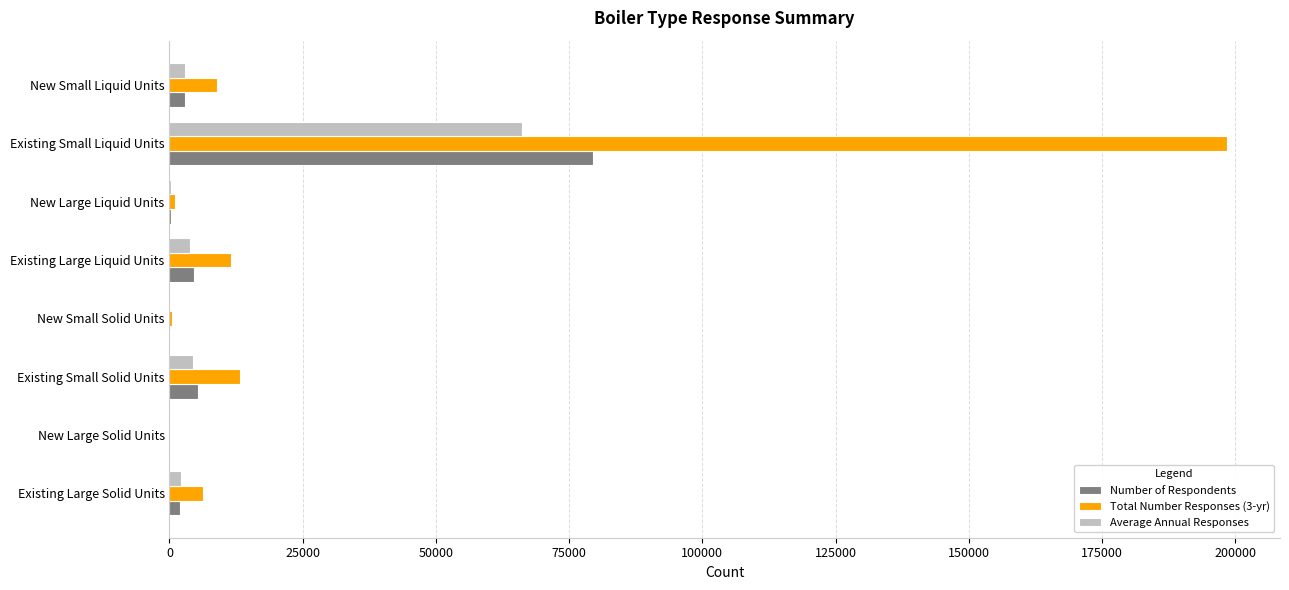

What is the greatest value displayed?

198467.5